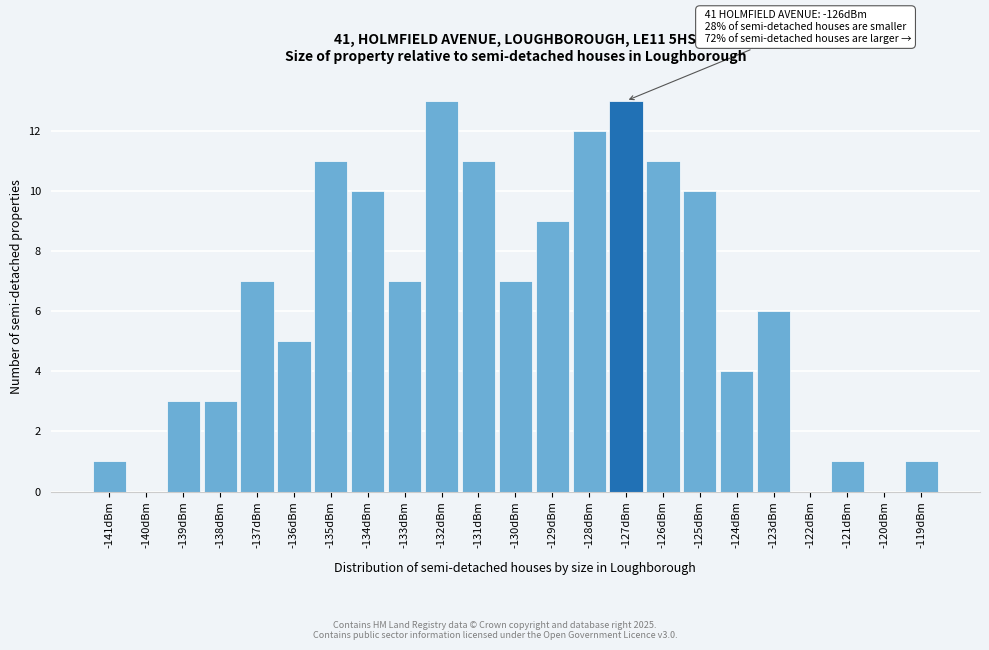

Reading right to left, extract all data points from this chart.

-119dBm=1	-120dBm=0	-121dBm=1	-122dBm=0	-123dBm=6	-124dBm=4	-125dBm=10	-126dBm=11	-127dBm=13	-128dBm=12	-129dBm=9	-130dBm=7	-131dBm=11	-132dBm=13	-133dBm=7	-134dBm=10	-135dBm=11	-136dBm=5	-137dBm=7	-138dBm=3	-139dBm=3	-140dBm=0	-141dBm=1